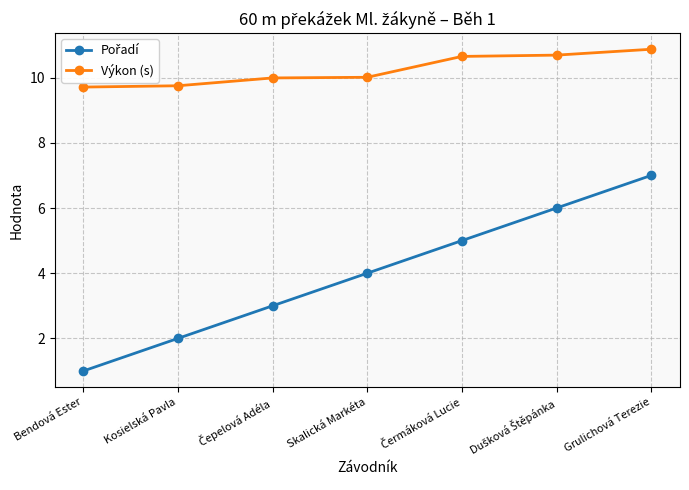

At which category is the sum across all series the highest?

Grulichová Terezie